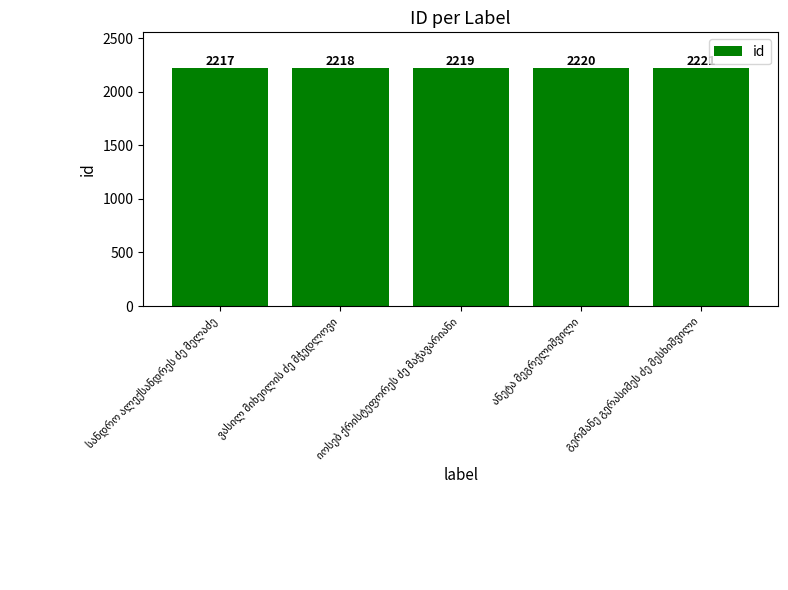

What is the value of the 5th bar from the left?

2221